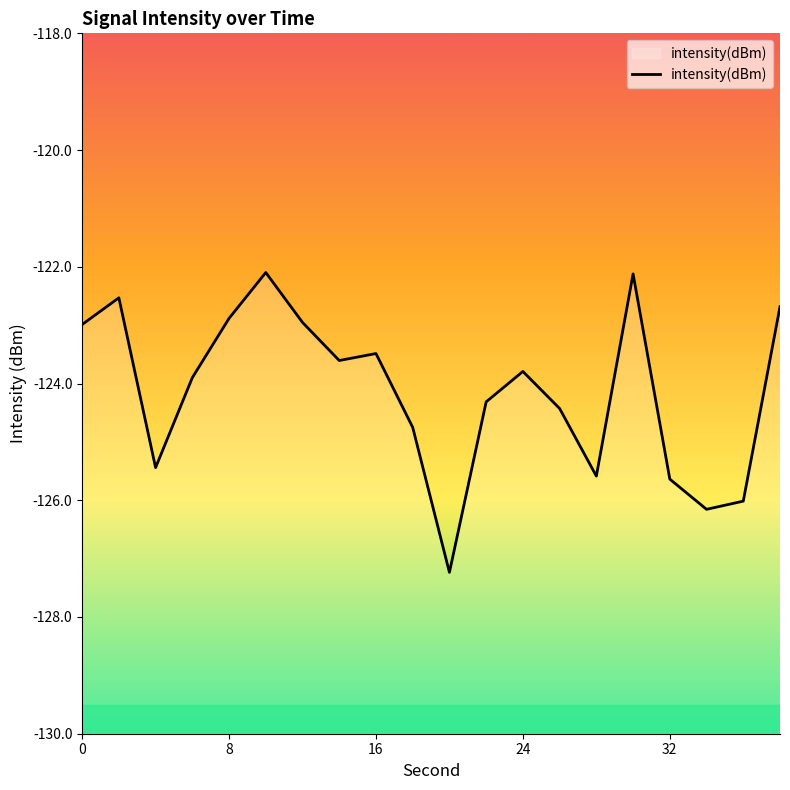

What is the minimum value shown in the chart?

-127.2